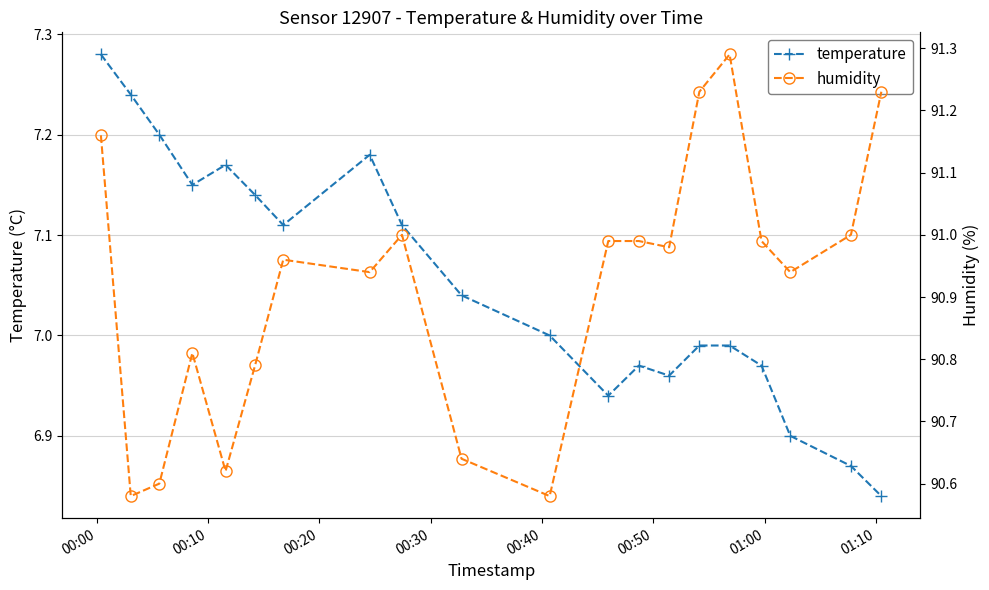

Is this an area chart (filled region under the line)?

No